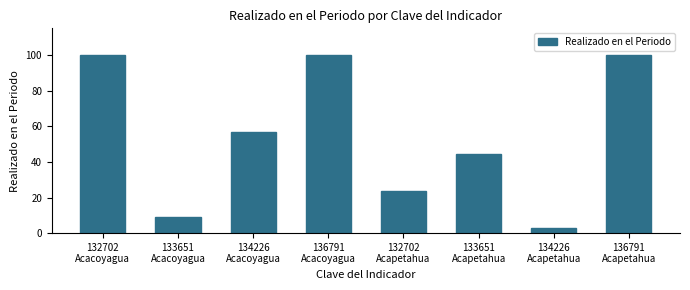

What is the minimum value shown in the chart?

3.1